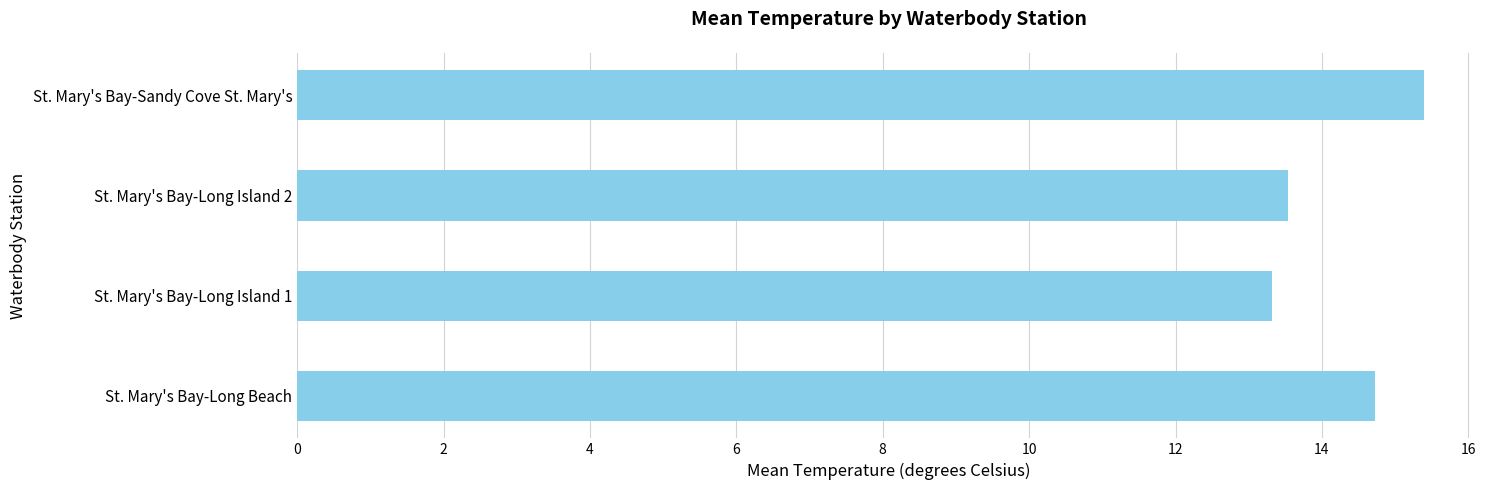

Reading top to bottom, list all the values displayed in this chart.

15.4	13.5	13.3	14.7